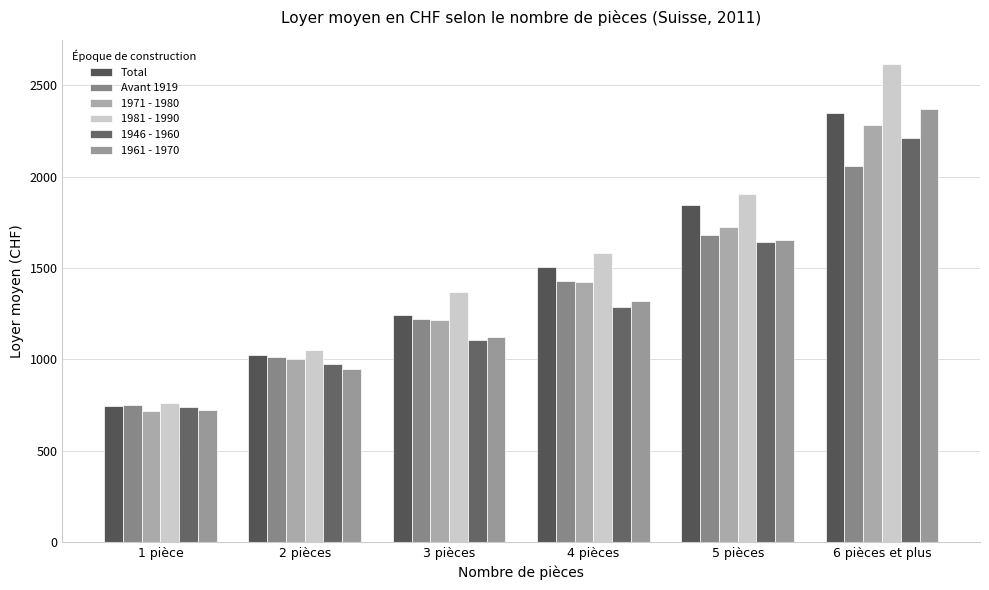

Are the bars horizontal?

No